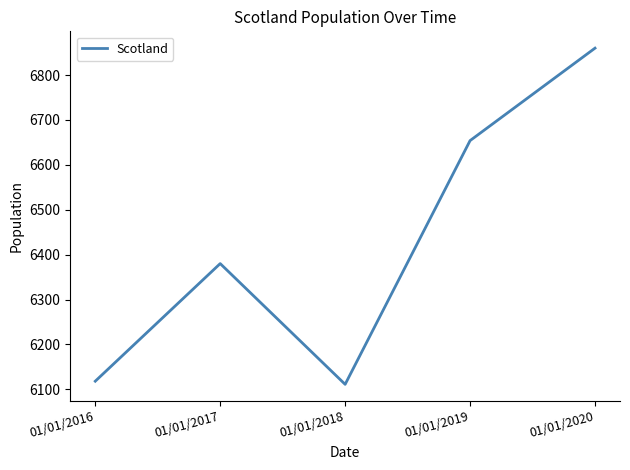

Where is the data nearest to the value 6485?

01/01/2017